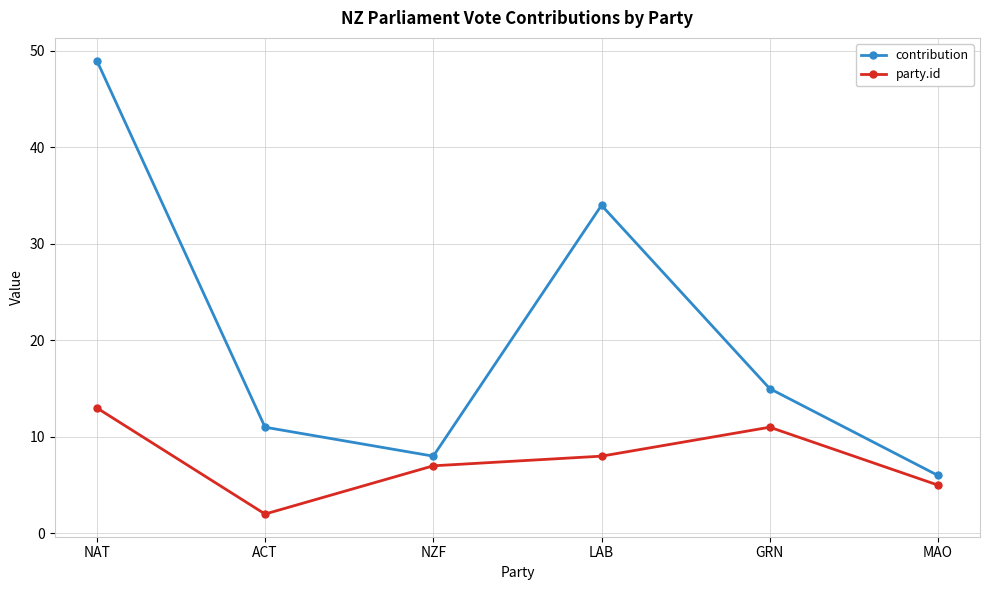

What is the difference between the party.id values at NZF and NAT?

6